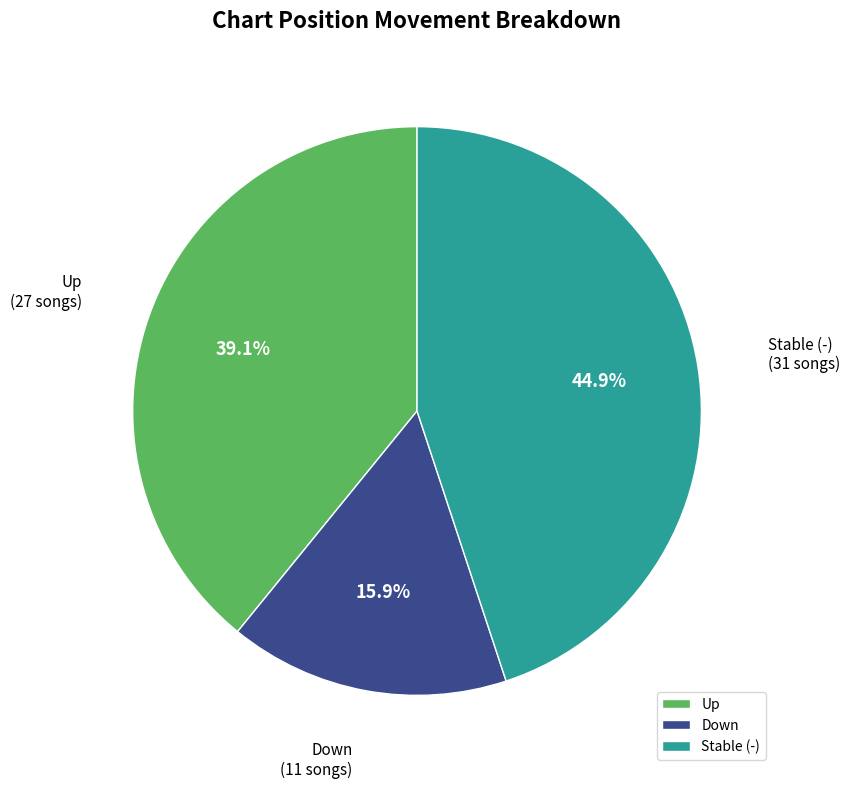

To the nearest percent, what is the average slice percentage?

33%